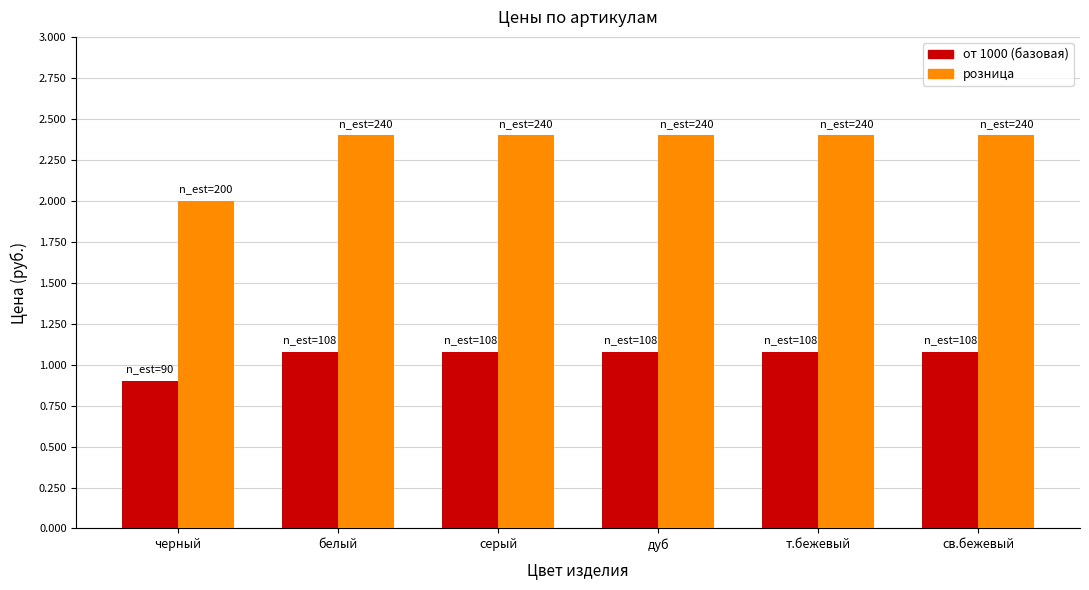

Does the chart contain any negative values?

No